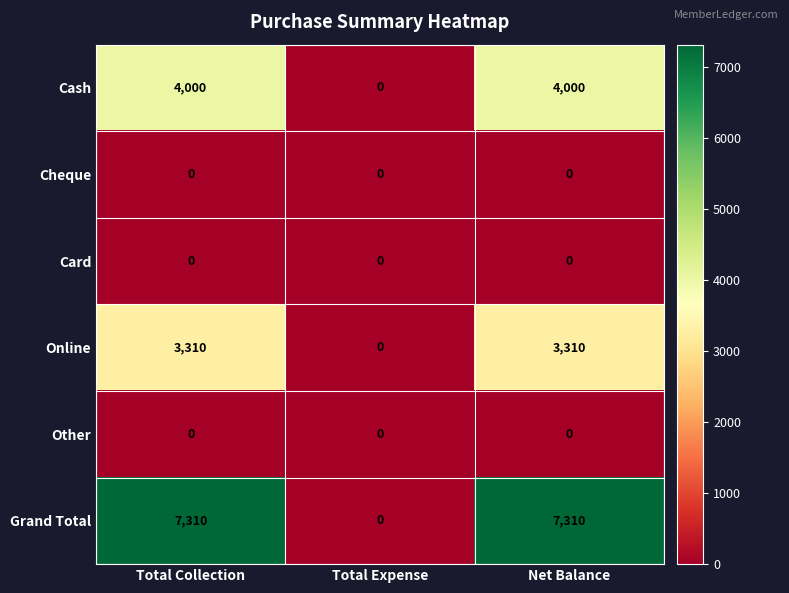

What is the spread (max minus min) of values at Net Balance?

7310